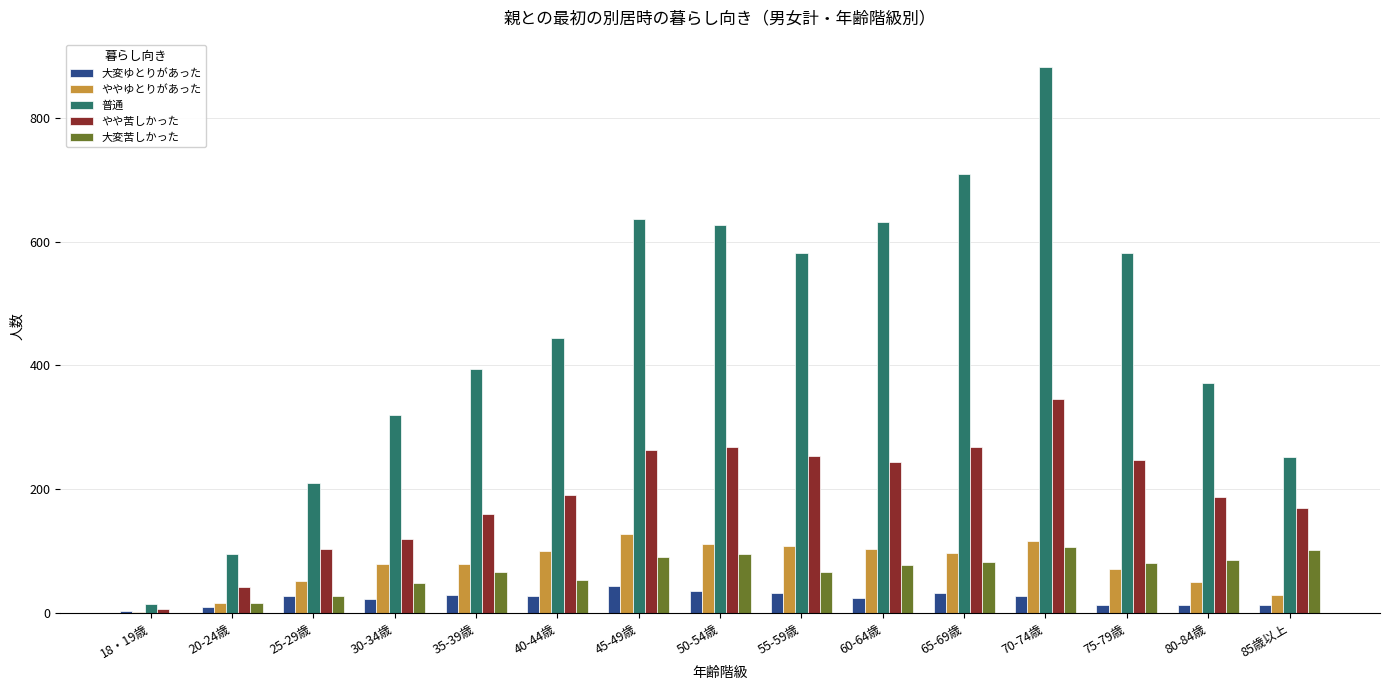

How many groups of bars are there?

15